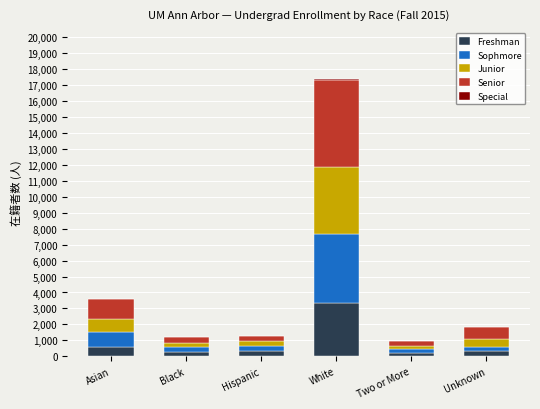

What is the highest value of the Freshman series?

3318